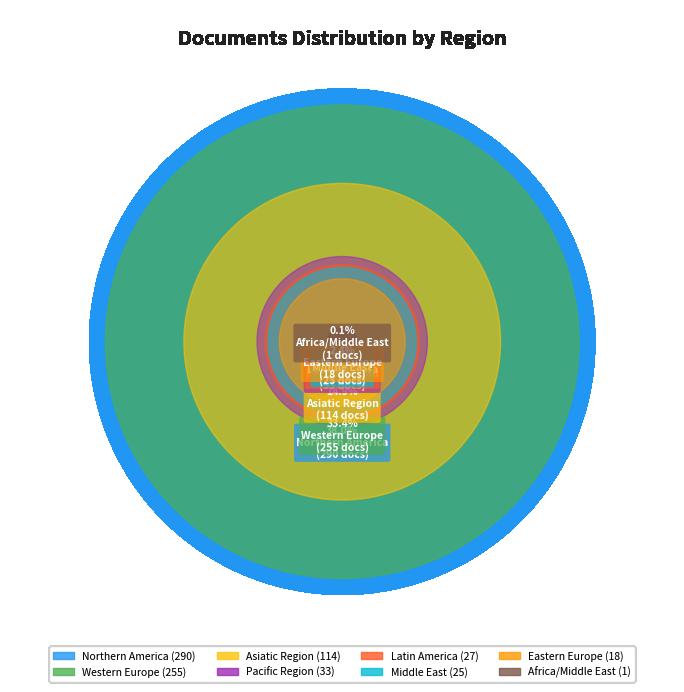

What percentage is the Pacific Region slice, to the nearest percent?

4%